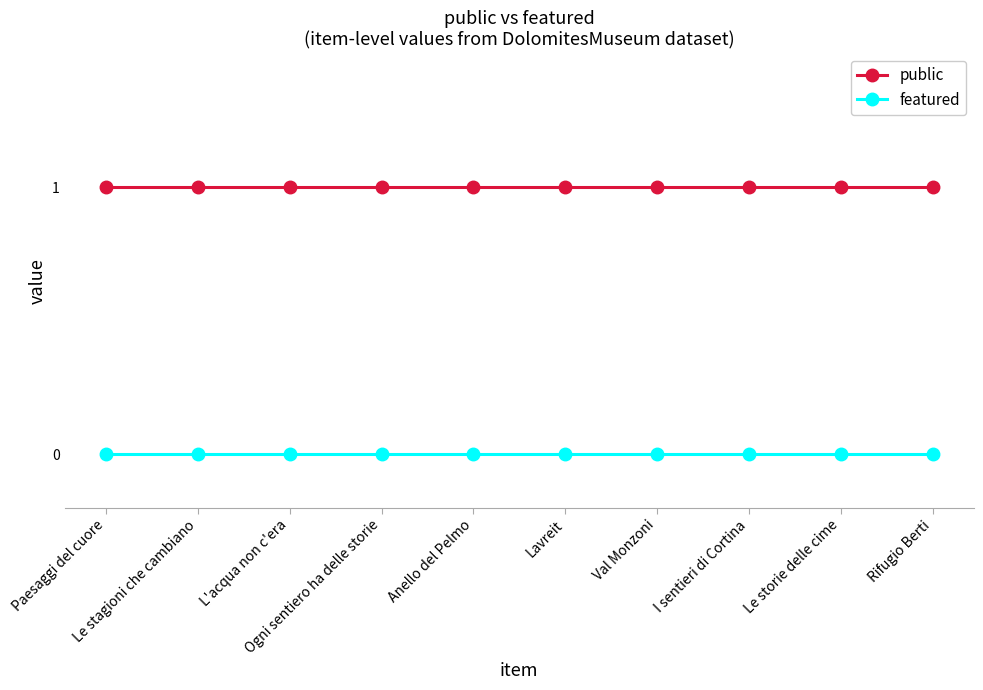

Which series has the largest total across all categories?

public